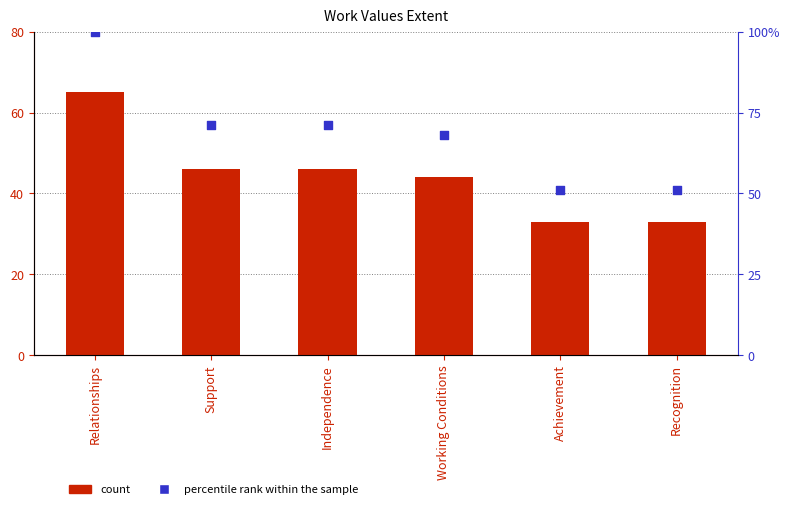

Which series has the largest total across all categories?

percentile rank within the sample